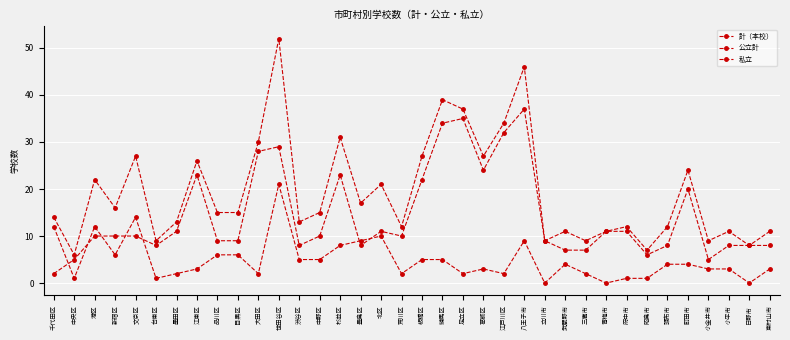

What is the average value of the 計（本校） series?

19